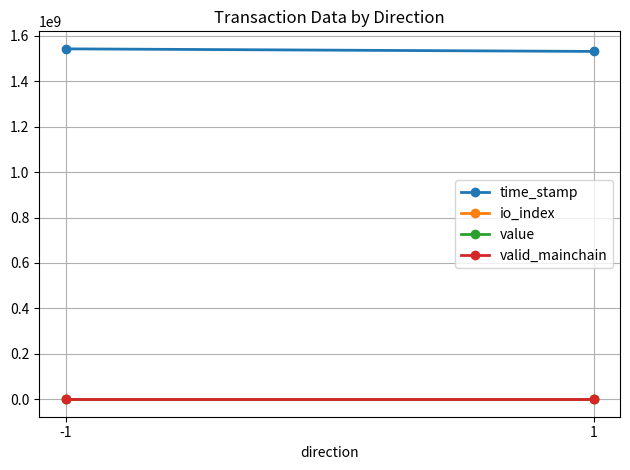

Which series has the largest total across all categories?

time_stamp